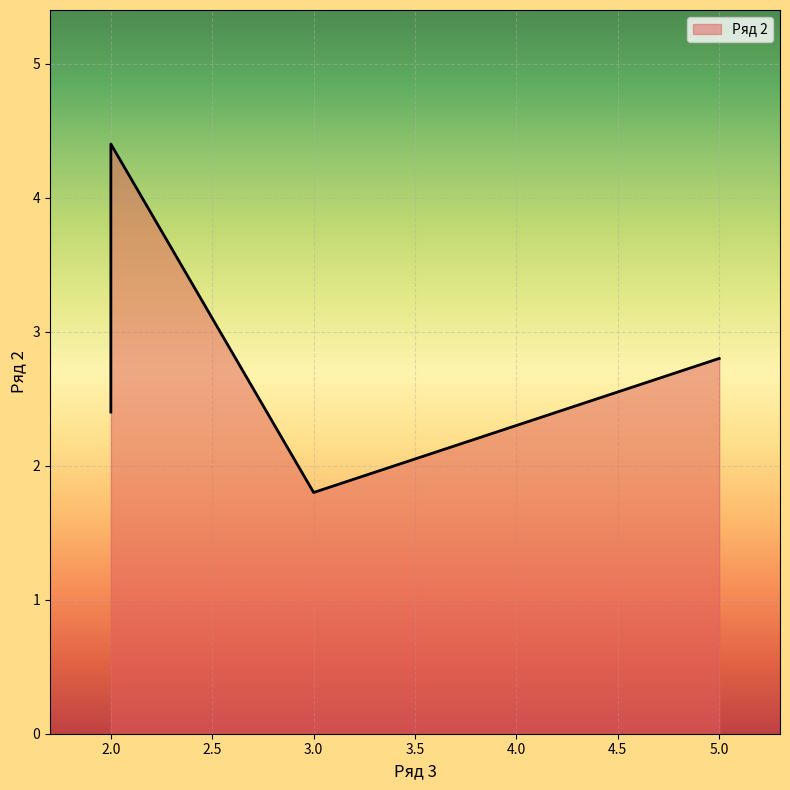

Approximately how many times larger is the value at 5 compared to 2?

1.2